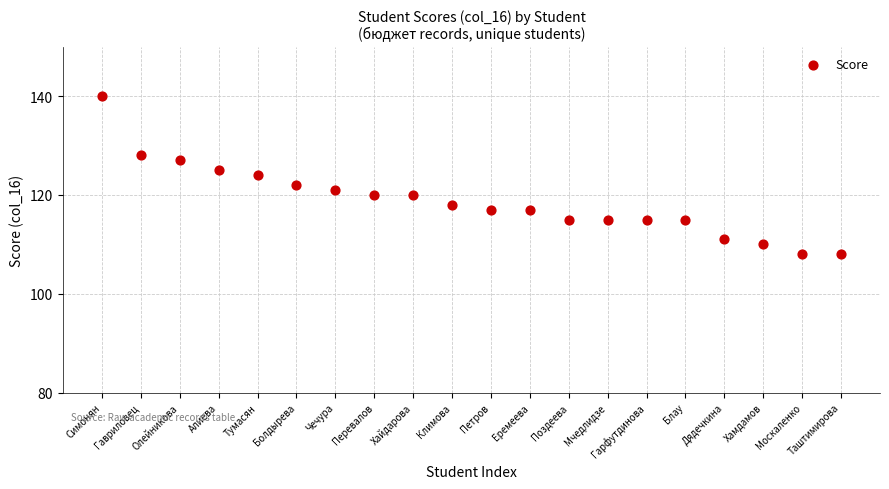

What is the range of Y values (max minus min)?

32